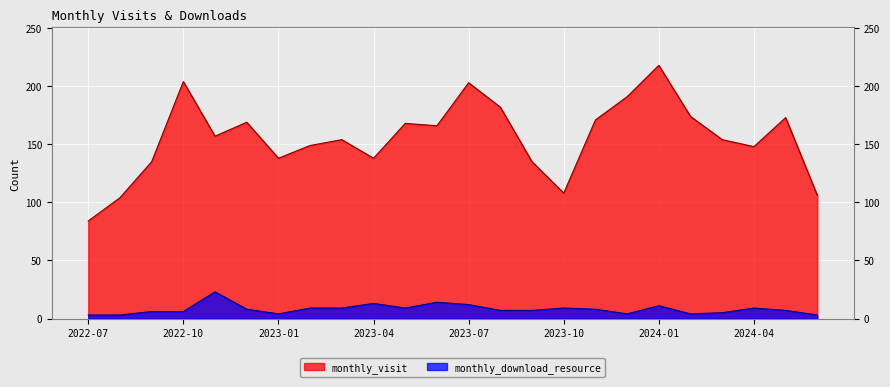

Is the value of monthly_download_resource at 2023-06 greater than the value of monthly_visit at 2023-04?

No